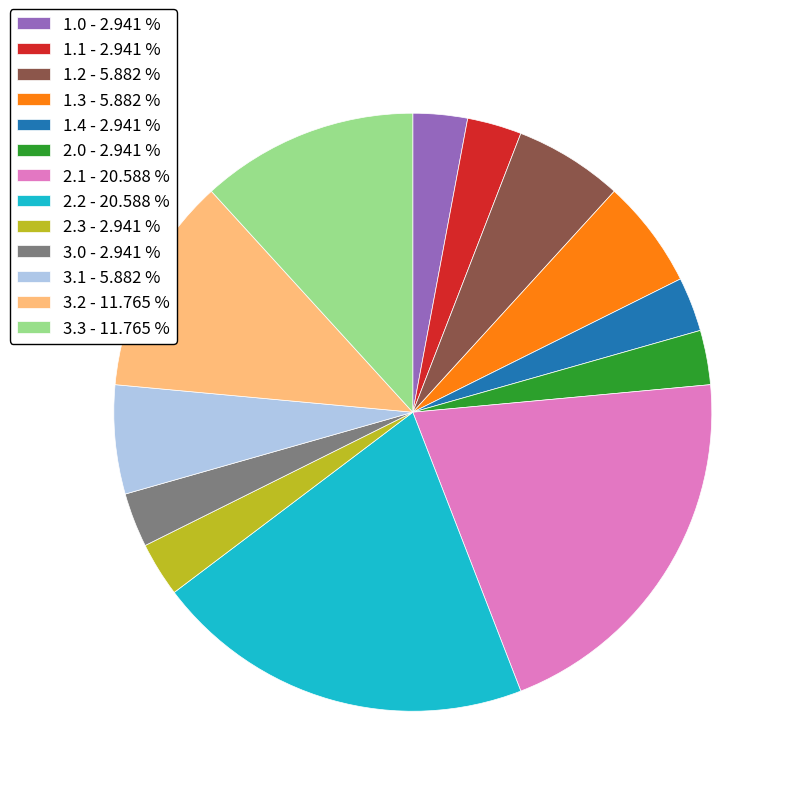

Is there a majority slice in this chart?

No